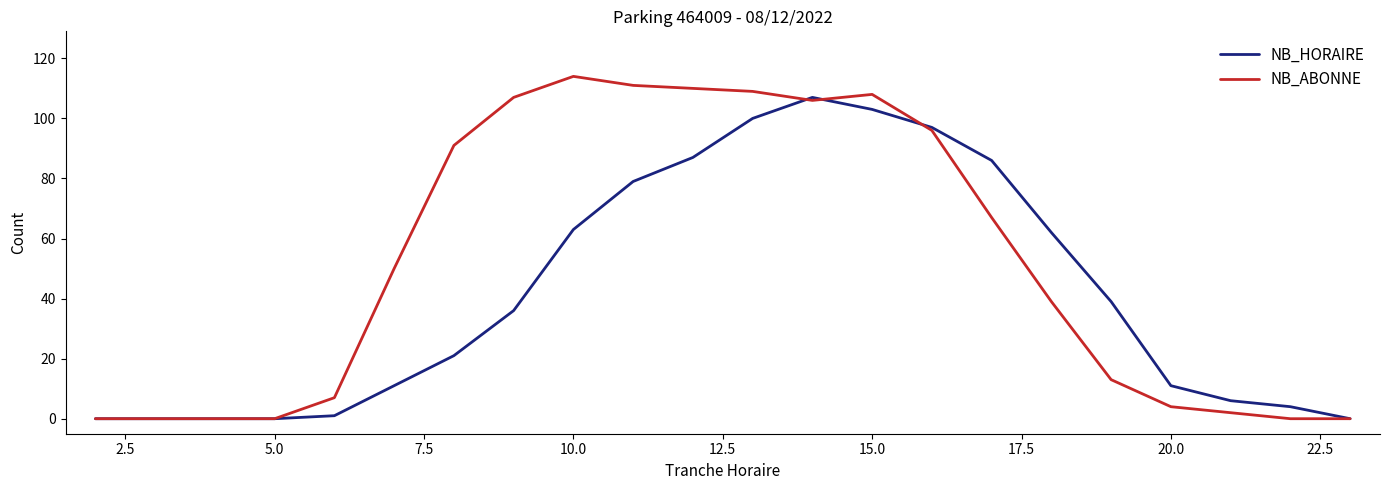

Which series has the widest spread of values?

NB_ABONNE